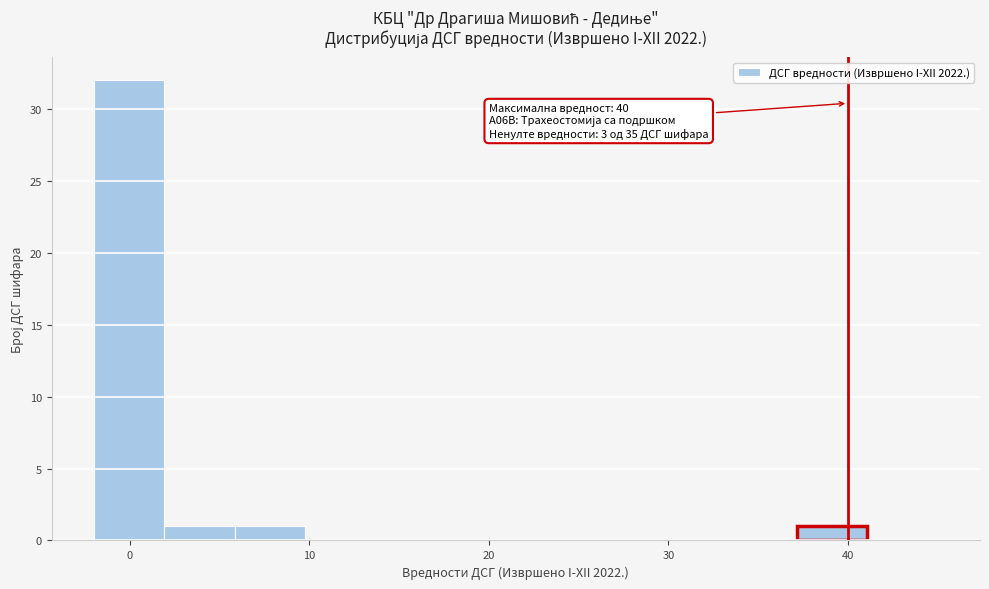

Around what value on the x-axis is the tallest bar? Give the approximate position of its centre, as read against the axis.

0